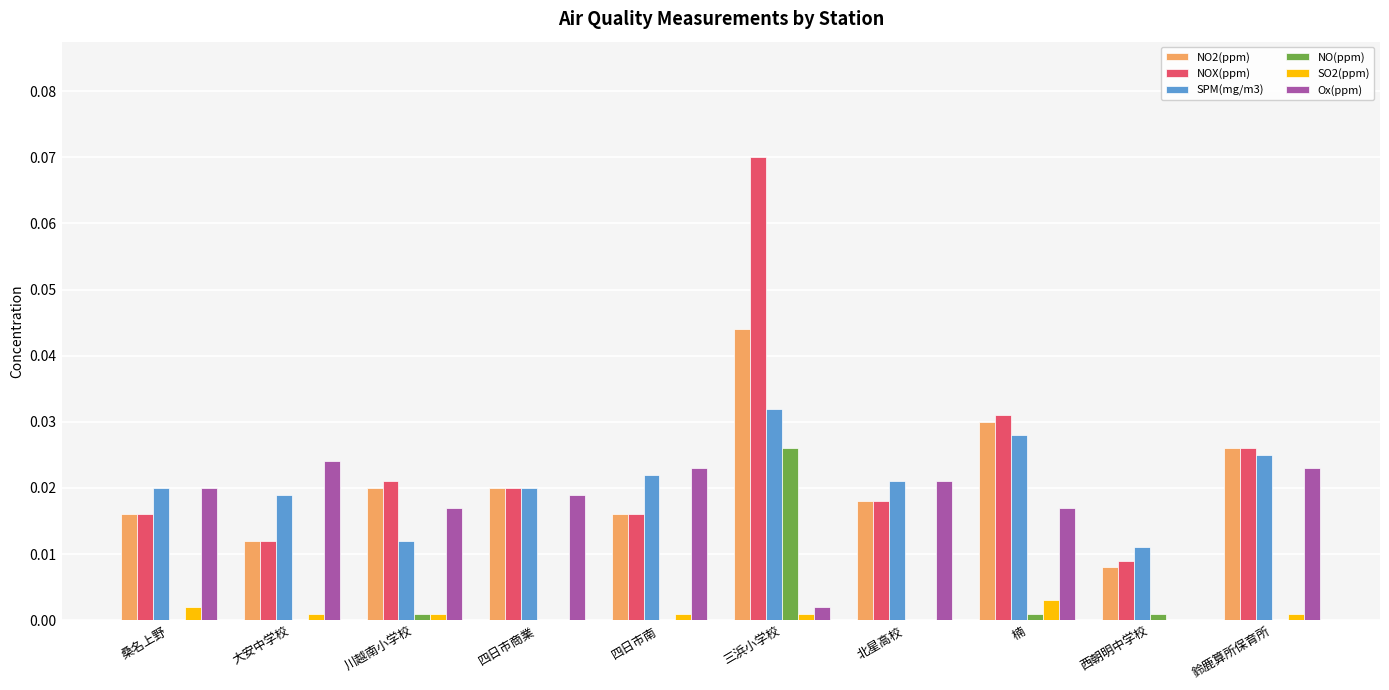

Is the value of NO2(ppm) at 楠 greater than the value of NOX(ppm) at 楠?

No